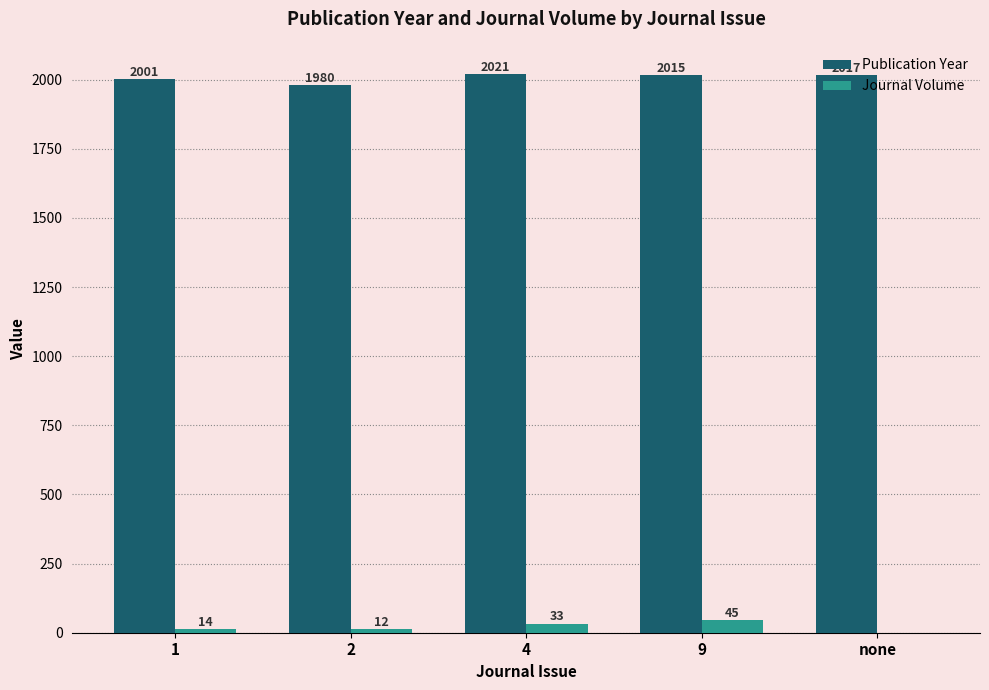

Between 9 and none, which series saw the biggest shift?

Journal Volume